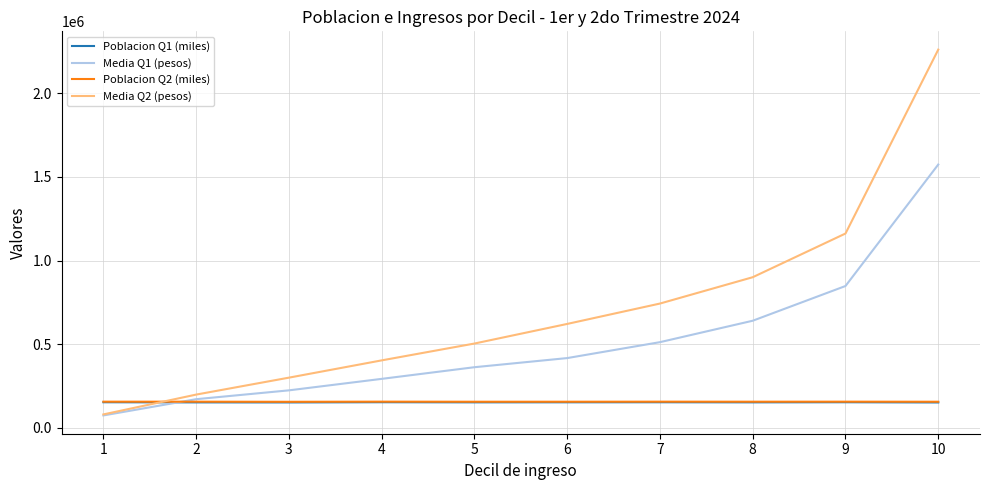

What is the difference between the highest and lowest values at 8?

748295